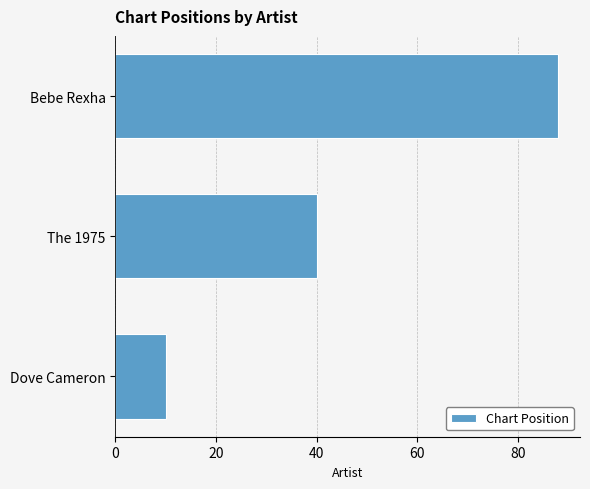

List the labels in order of value, smallest first.

Dove Cameron, The 1975, Bebe Rexha